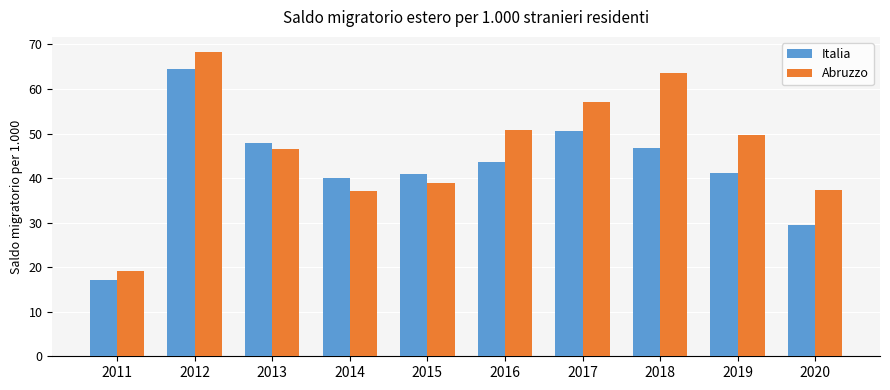

How many series are shown in this chart?

2